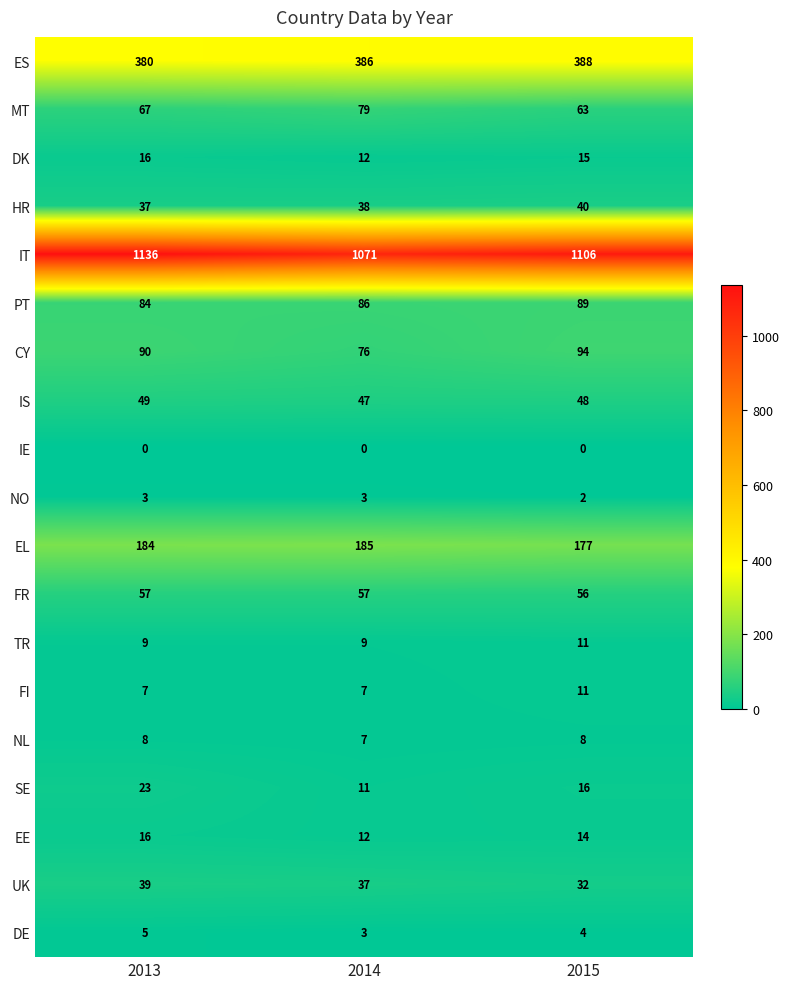

What is the difference between the maximum and minimum values in the IT series?

65